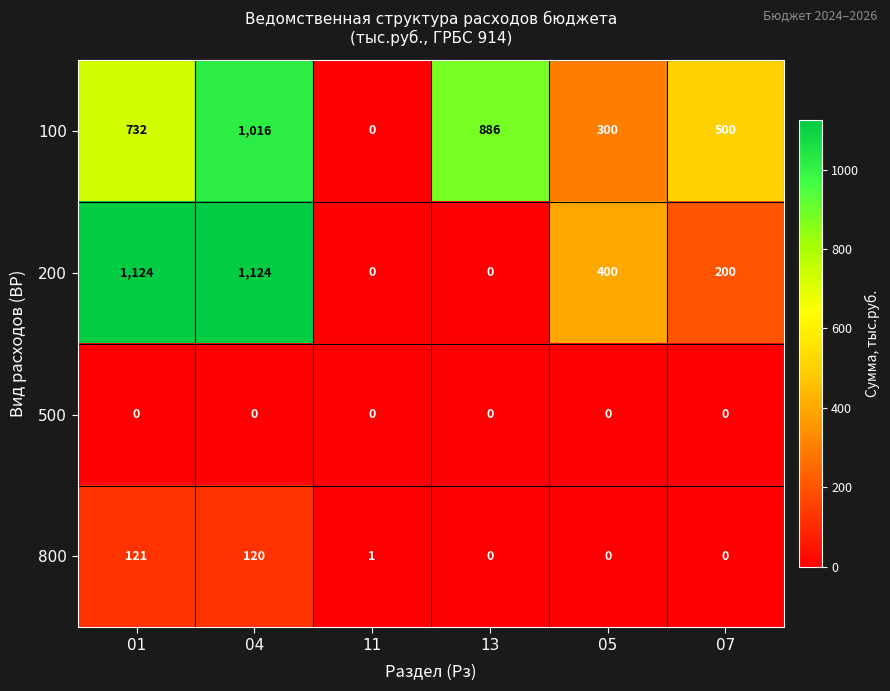

Count the 200 values in the range 0 to 1124.

6